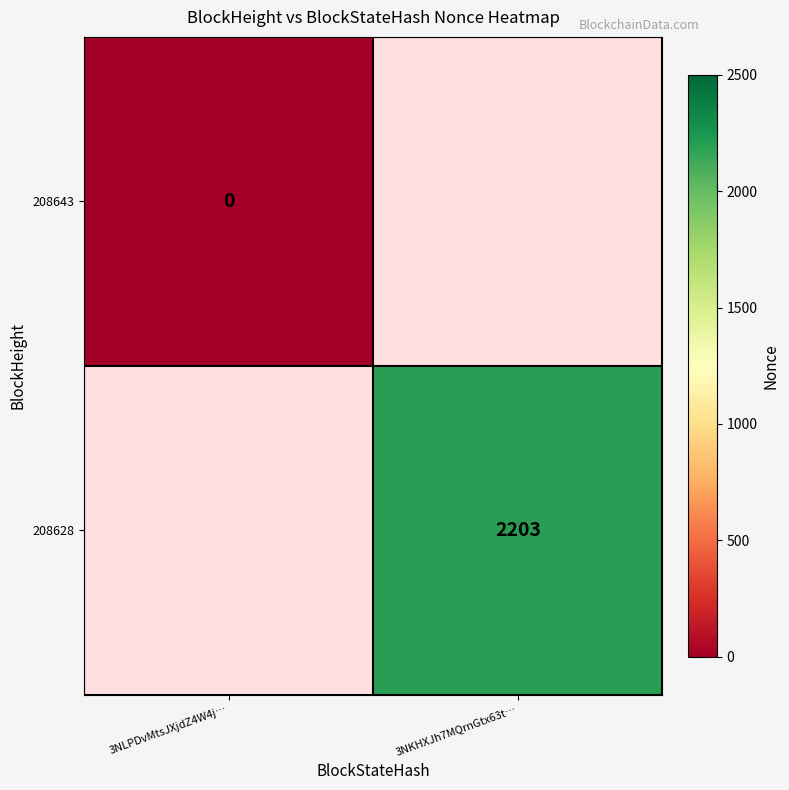

What is the maximum value shown in the chart?

2203.0